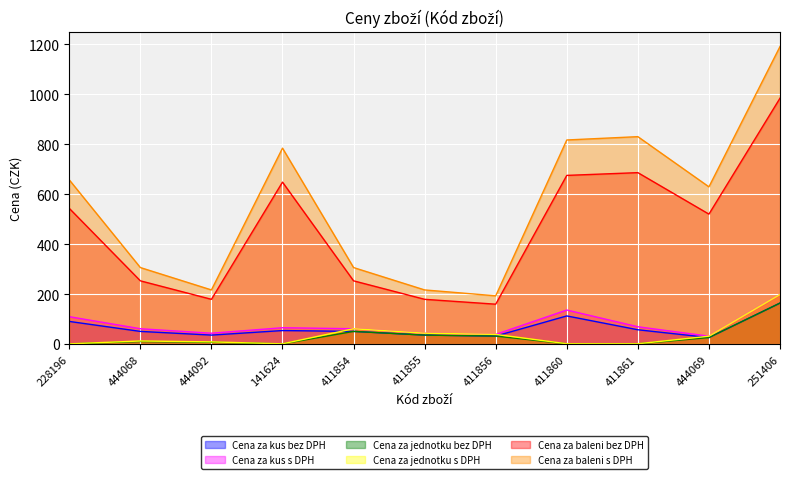

What is the maximum value shown in the chart?

1190.6